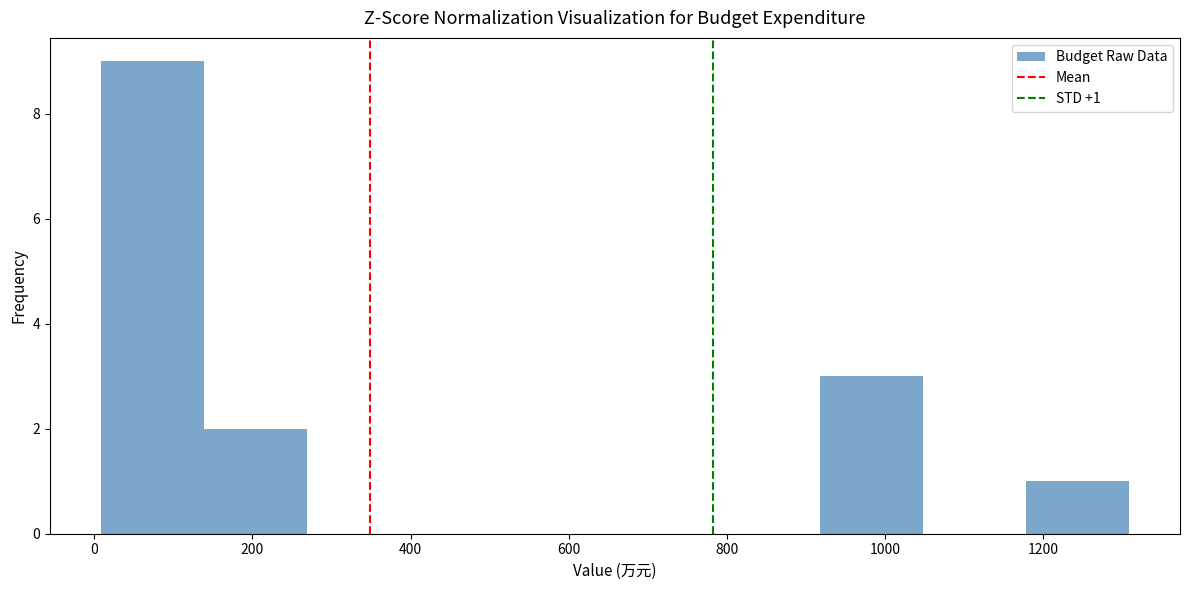

Over which range of the x-axis is the bar tallest?

0 to 140